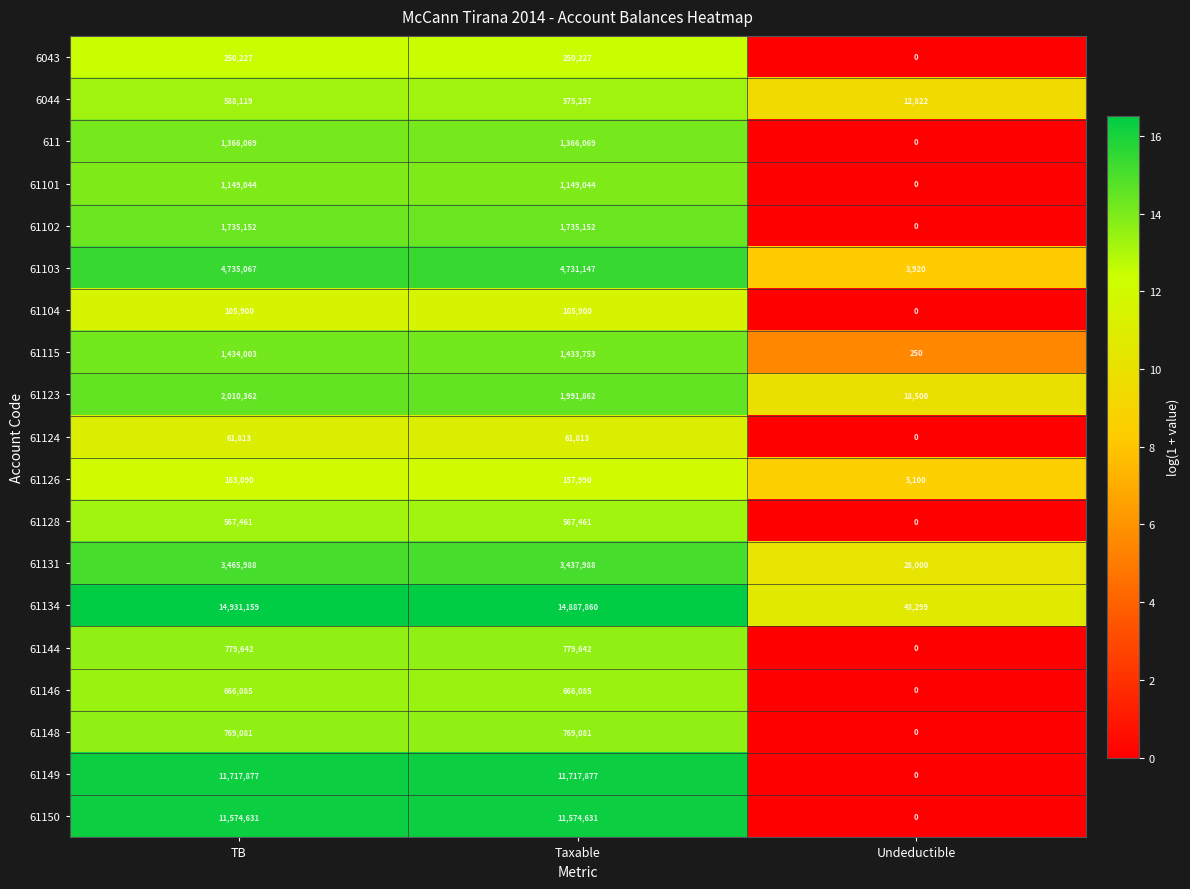

At which category is the sum across all series the highest?

TB